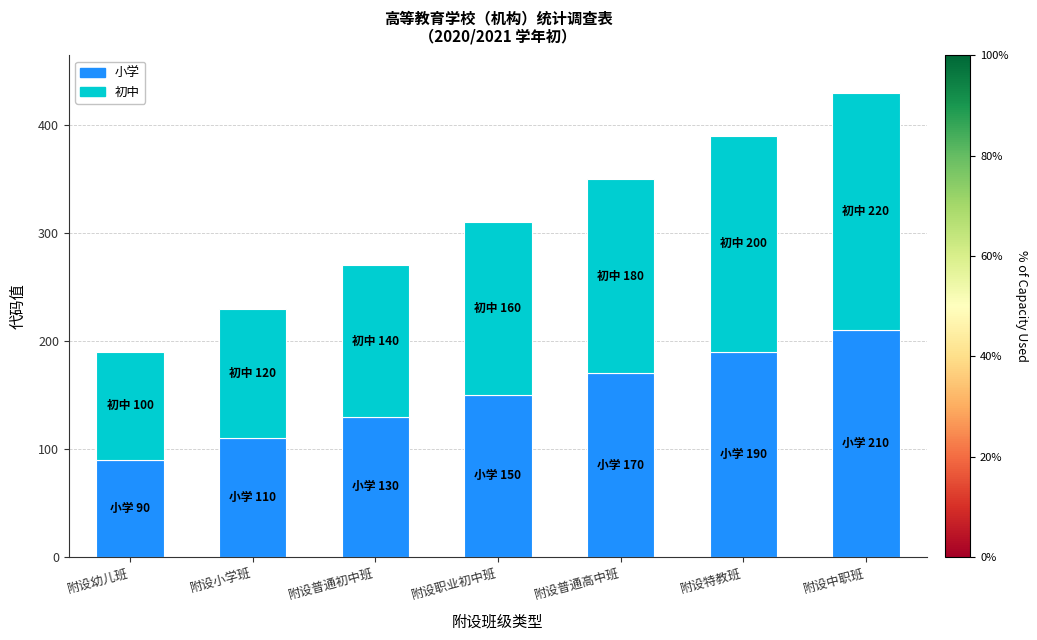

What position from the left is 附设小学班?

2